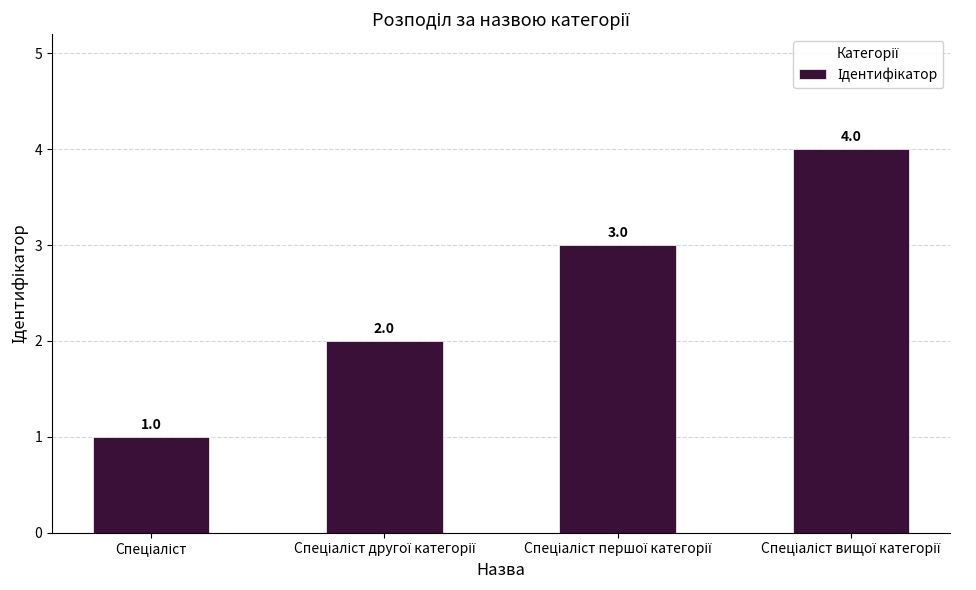

Count the values in the range 2 to 4.

3